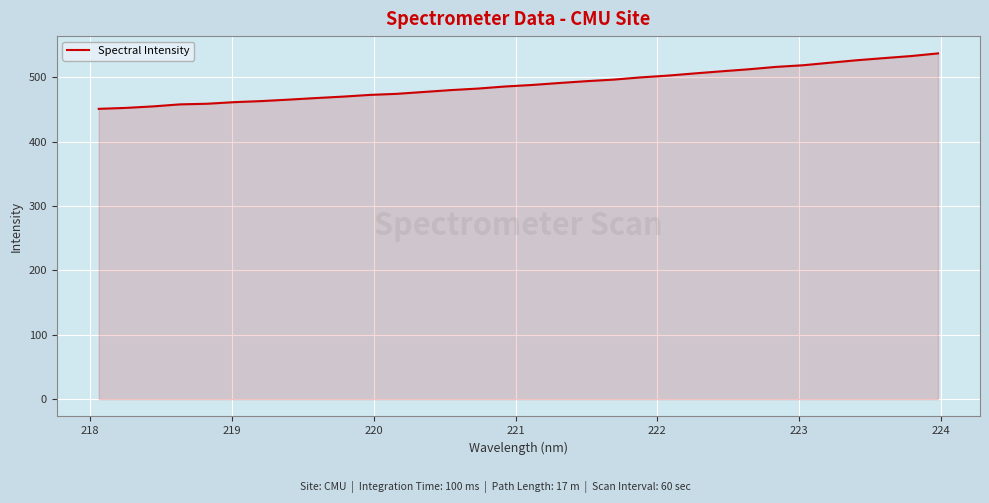

What is the difference between the maximum and minimum values?

86.2